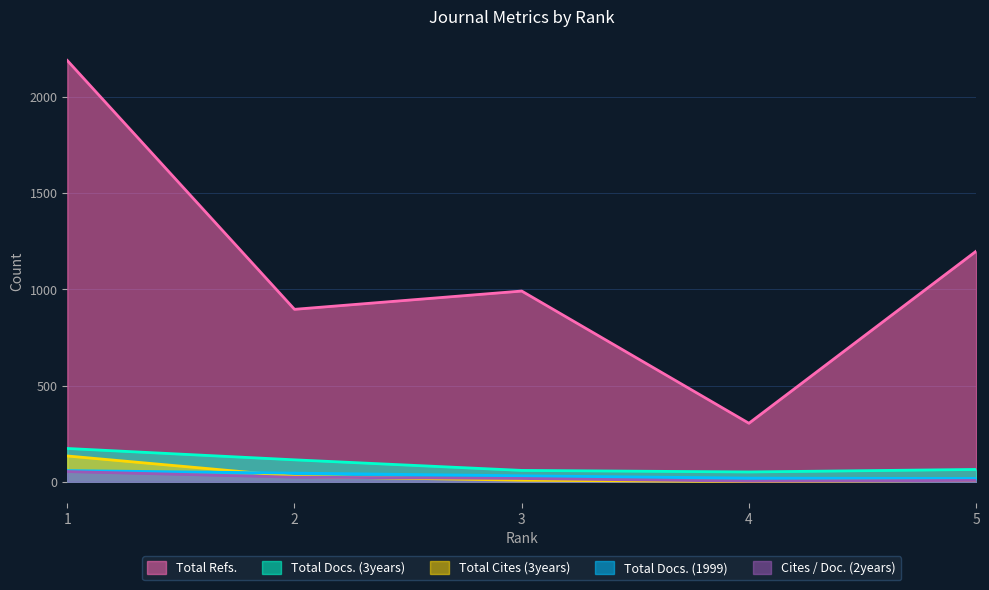

At which category does Total Refs. reach its first local valley?

2